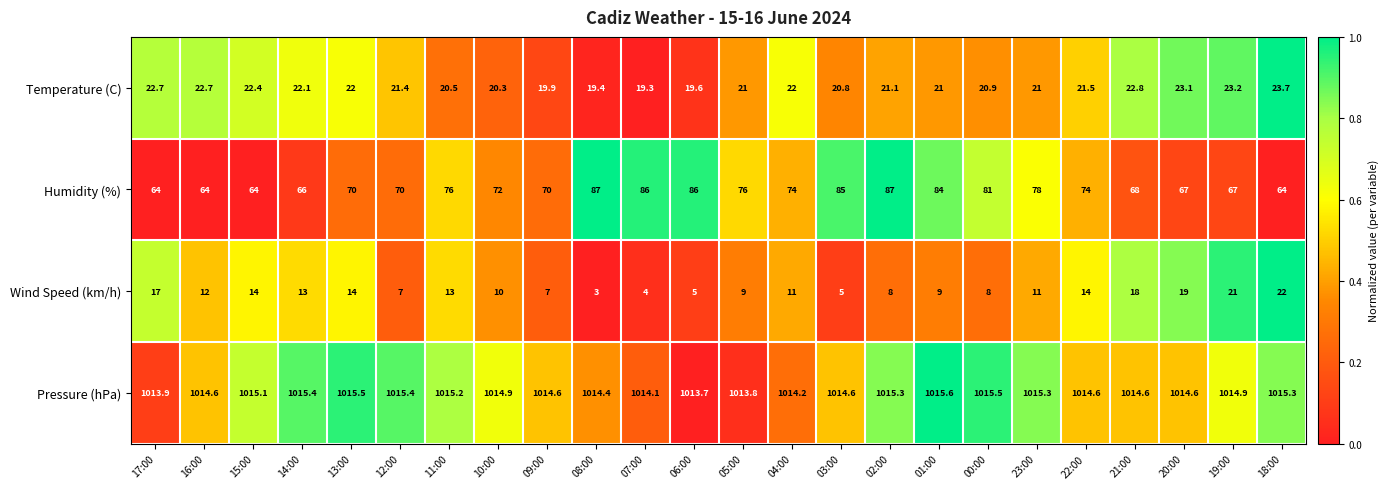

The Wind Speed (km/h) series shows 12.0 at 16:00. True or false?

True